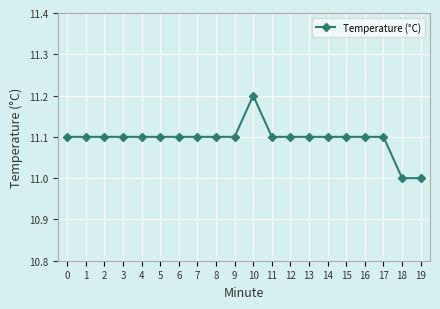

What is the ratio of the value at 1 to the value at 19?

1.0